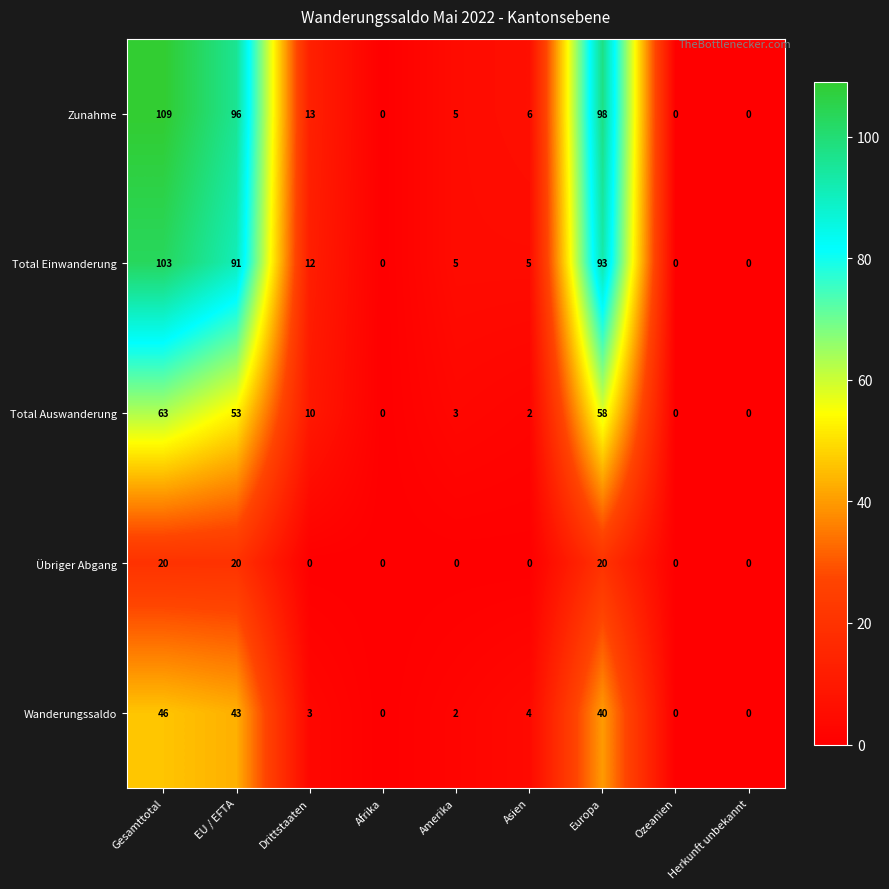

Rank the series by their maximum value, from lowest to highest.

Übriger Abgang, Wanderungssaldo, Total Auswanderung, Total Einwanderung, Zunahme